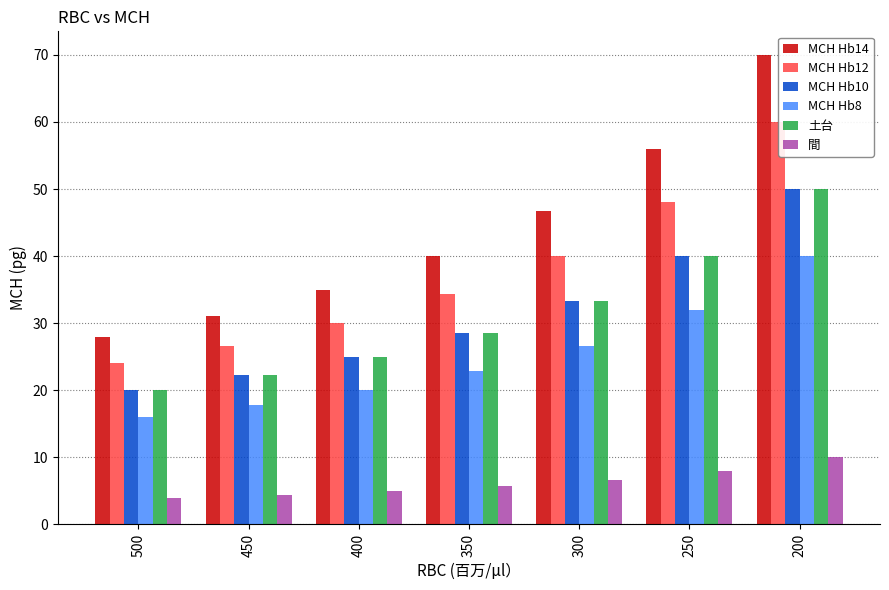

What is the approximate value of MCH Hb8 at 350?

22.9